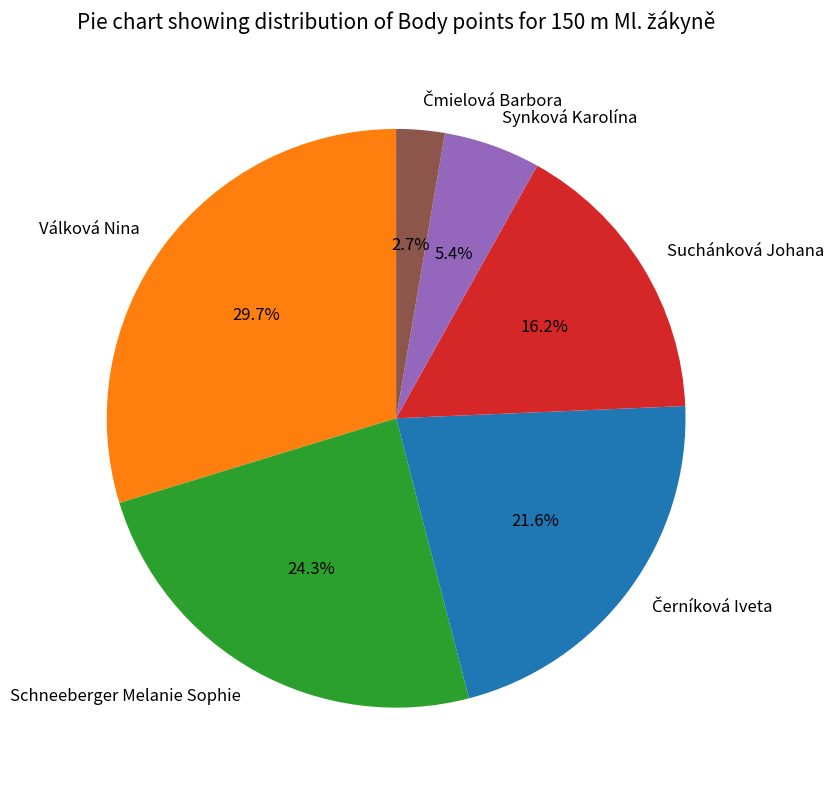

Between Válková Nina and Suchánková Johana, which is larger?

Válková Nina